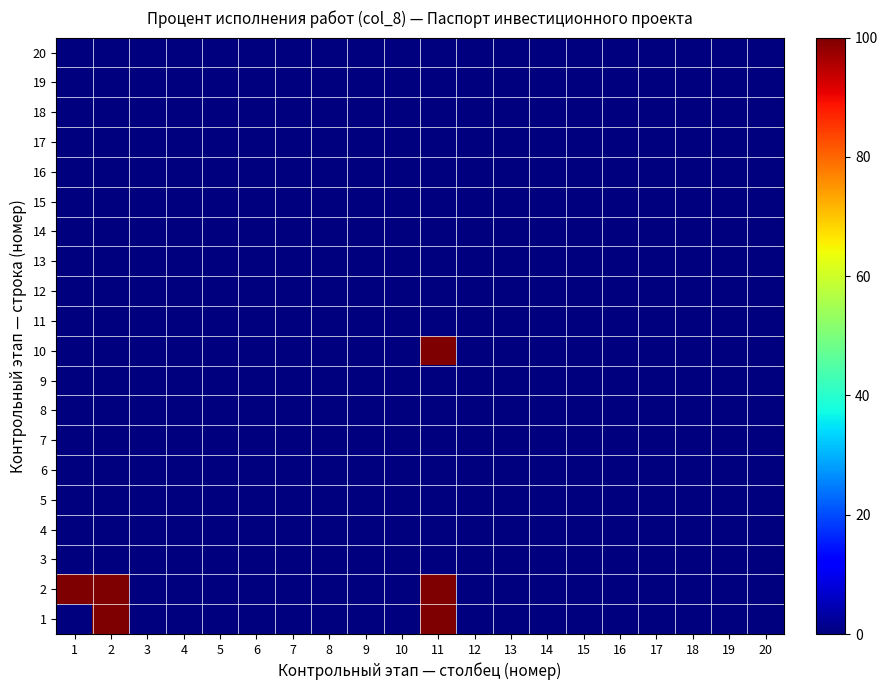

Reading left to right, transcribe all the data shown in this chart.

1: 1=0	2=100	3=0	4=0	5=0	6=0	7=0	8=0	9=0	10=0	11=100	12=0	13=0	14=0	15=0	16=0	17=0	18=0	19=0	20=0
2: 1=100	2=100	3=0	4=0	5=0	6=0	7=0	8=0	9=0	10=0	11=100	12=0	13=0	14=0	15=0	16=0	17=0	18=0	19=0	20=0
3: 1=0	2=0	3=0	4=0	5=0	6=0	7=0	8=0	9=0	10=0	11=0	12=0	13=0	14=0	15=0	16=0	17=0	18=0	19=0	20=0
4: 1=0	2=0	3=0	4=0	5=0	6=0	7=0	8=0	9=0	10=0	11=0	12=0	13=0	14=0	15=0	16=0	17=0	18=0	19=0	20=0
5: 1=0	2=0	3=0	4=0	5=0	6=0	7=0	8=0	9=0	10=0	11=0	12=0	13=0	14=0	15=0	16=0	17=0	18=0	19=0	20=0
6: 1=0	2=0	3=0	4=0	5=0	6=0	7=0	8=0	9=0	10=0	11=0	12=0	13=0	14=0	15=0	16=0	17=0	18=0	19=0	20=0
7: 1=0	2=0	3=0	4=0	5=0	6=0	7=0	8=0	9=0	10=0	11=0	12=0	13=0	14=0	15=0	16=0	17=0	18=0	19=0	20=0
8: 1=0	2=0	3=0	4=0	5=0	6=0	7=0	8=0	9=0	10=0	11=0	12=0	13=0	14=0	15=0	16=0	17=0	18=0	19=0	20=0
9: 1=0	2=0	3=0	4=0	5=0	6=0	7=0	8=0	9=0	10=0	11=0	12=0	13=0	14=0	15=0	16=0	17=0	18=0	19=0	20=0
10: 1=0	2=0	3=0	4=0	5=0	6=0	7=0	8=0	9=0	10=0	11=100	12=0	13=0	14=0	15=0	16=0	17=0	18=0	19=0	20=0
11: 1=0	2=0	3=0	4=0	5=0	6=0	7=0	8=0	9=0	10=0	11=0	12=0	13=0	14=0	15=0	16=0	17=0	18=0	19=0	20=0
12: 1=0	2=0	3=0	4=0	5=0	6=0	7=0	8=0	9=0	10=0	11=0	12=0	13=0	14=0	15=0	16=0	17=0	18=0	19=0	20=0
13: 1=0	2=0	3=0	4=0	5=0	6=0	7=0	8=0	9=0	10=0	11=0	12=0	13=0	14=0	15=0	16=0	17=0	18=0	19=0	20=0
14: 1=0	2=0	3=0	4=0	5=0	6=0	7=0	8=0	9=0	10=0	11=0	12=0	13=0	14=0	15=0	16=0	17=0	18=0	19=0	20=0
15: 1=0	2=0	3=0	4=0	5=0	6=0	7=0	8=0	9=0	10=0	11=0	12=0	13=0	14=0	15=0	16=0	17=0	18=0	19=0	20=0
16: 1=0	2=0	3=0	4=0	5=0	6=0	7=0	8=0	9=0	10=0	11=0	12=0	13=0	14=0	15=0	16=0	17=0	18=0	19=0	20=0
17: 1=0	2=0	3=0	4=0	5=0	6=0	7=0	8=0	9=0	10=0	11=0	12=0	13=0	14=0	15=0	16=0	17=0	18=0	19=0	20=0
18: 1=0	2=0	3=0	4=0	5=0	6=0	7=0	8=0	9=0	10=0	11=0	12=0	13=0	14=0	15=0	16=0	17=0	18=0	19=0	20=0
19: 1=0	2=0	3=0	4=0	5=0	6=0	7=0	8=0	9=0	10=0	11=0	12=0	13=0	14=0	15=0	16=0	17=0	18=0	19=0	20=0
20: 1=0	2=0	3=0	4=0	5=0	6=0	7=0	8=0	9=0	10=0	11=0	12=0	13=0	14=0	15=0	16=0	17=0	18=0	19=0	20=0